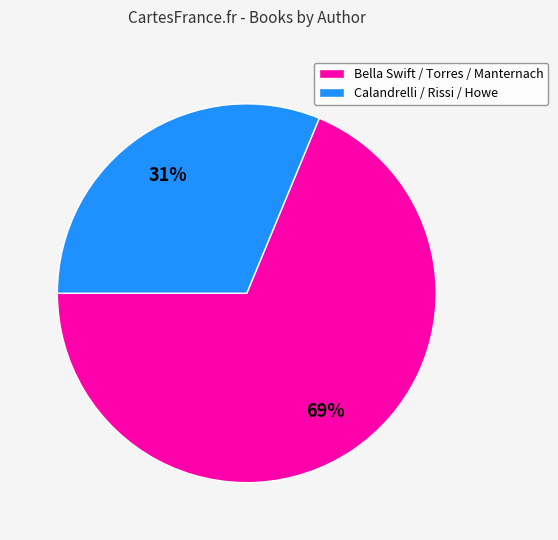

To the nearest percent, what is the average slice percentage?

50%